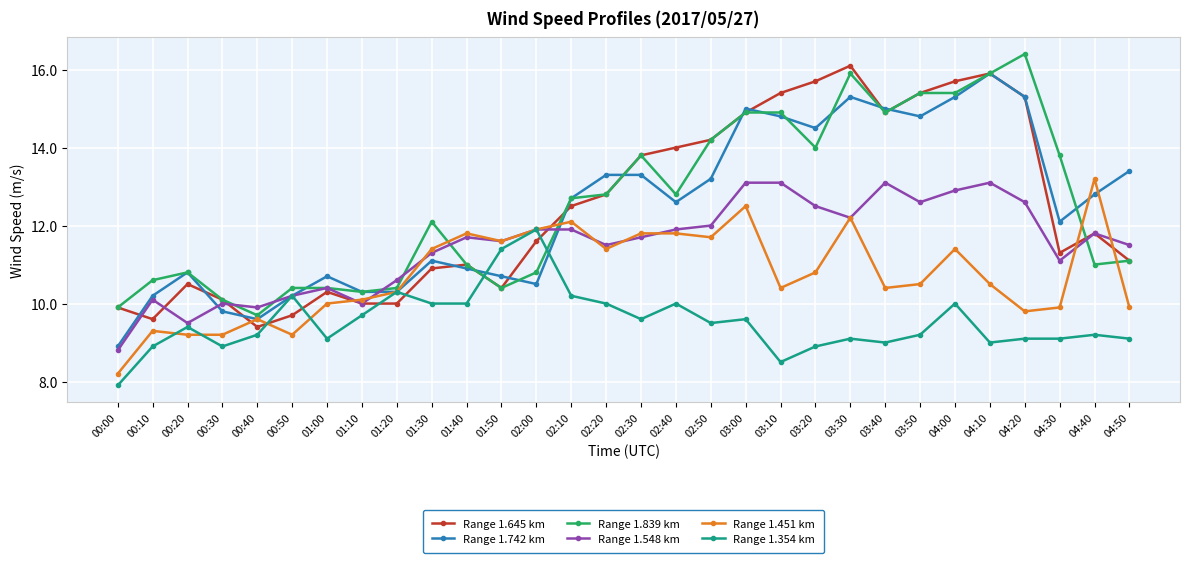

Which label corresponds to the smallest value in the chart?

00:00